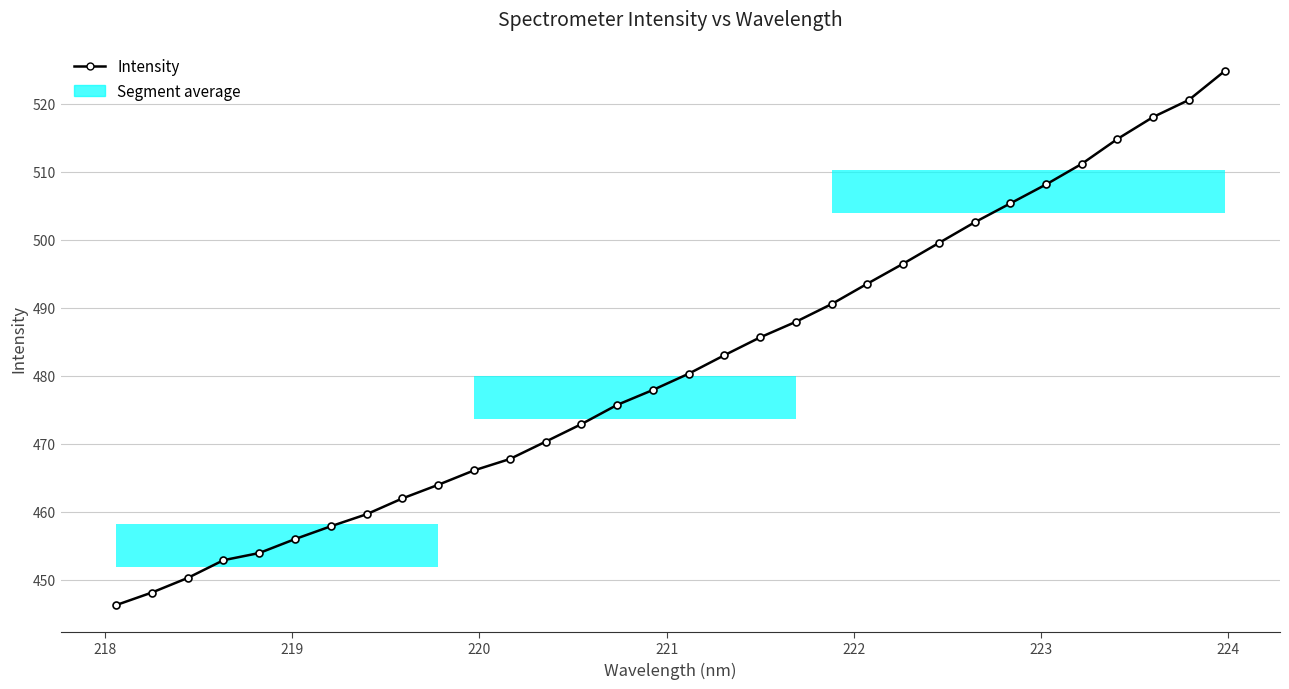

What is the minimum value shown in the chart?

446.2